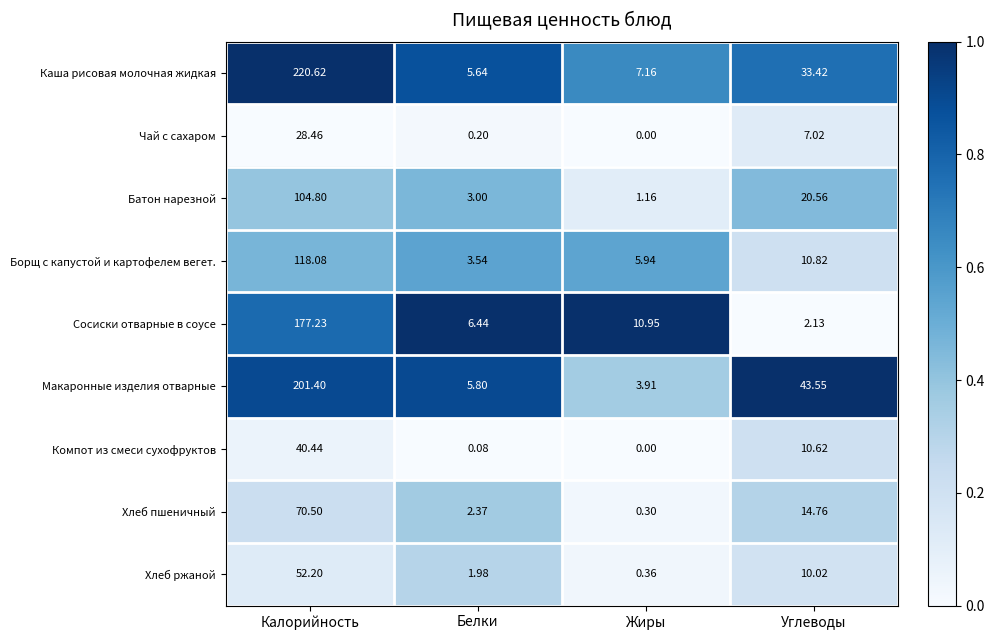

Which series changed the most between Калорийность and Углеводы?

Каша рисовая молочная жидкая